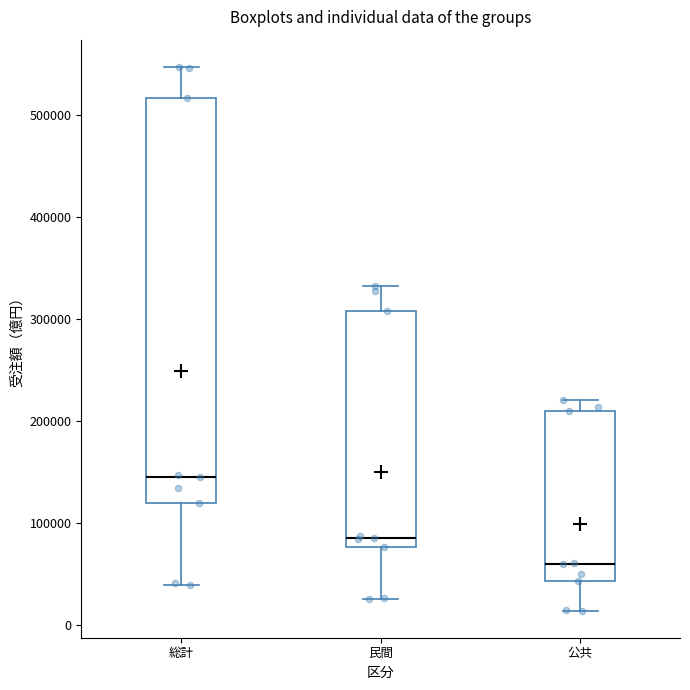

Which box is the tallest, from its lower edge to its upper edge?

総計